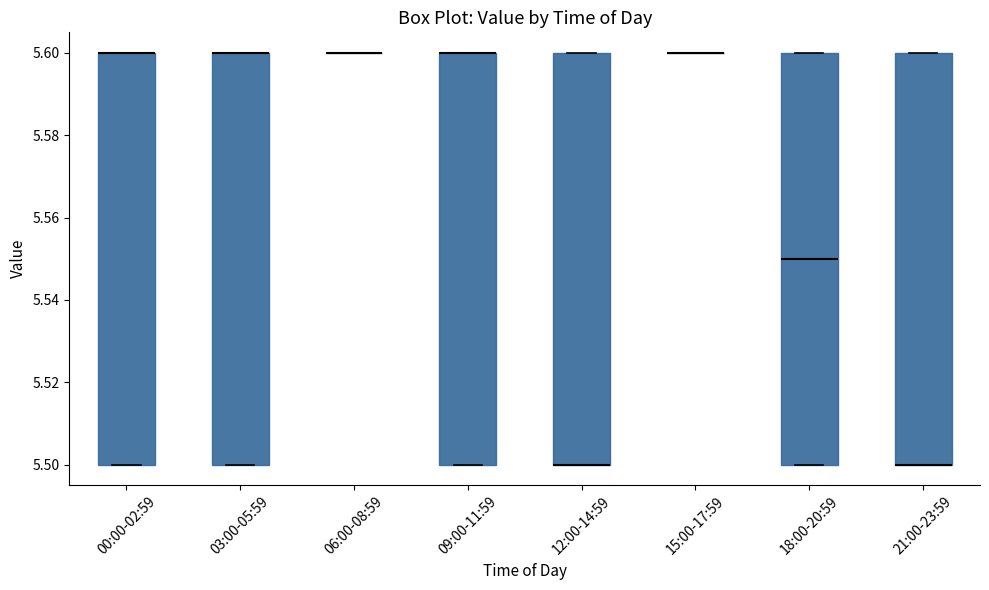

Reading left to right, read every box against the y-axis: the position of its median line, the range the box covers, and the ends of its whiskers. The values are not printed on the chart, so give them approximately, as read against the axis.

00:00-02:59: median 5.60 (drawn on the box's upper edge), box 5.50 to 5.60, whiskers 5.50 to 5.60
03:00-05:59: median 5.60 (drawn on the box's upper edge), box 5.50 to 5.60, whiskers 5.50 to 5.60
06:00-08:59: box collapsed to a line at 5.60, whiskers 5.60 to 5.60
09:00-11:59: median 5.60 (drawn on the box's upper edge), box 5.50 to 5.60, whiskers 5.50 to 5.60
12:00-14:59: median 5.50 (drawn on the box's lower edge), box 5.50 to 5.60, whiskers 5.50 to 5.60
15:00-17:59: box collapsed to a line at 5.60, whiskers 5.60 to 5.60
18:00-20:59: median 5.55, box 5.50 to 5.60, whiskers 5.50 to 5.60
21:00-23:59: median 5.50 (drawn on the box's lower edge), box 5.50 to 5.60, whiskers 5.50 to 5.60